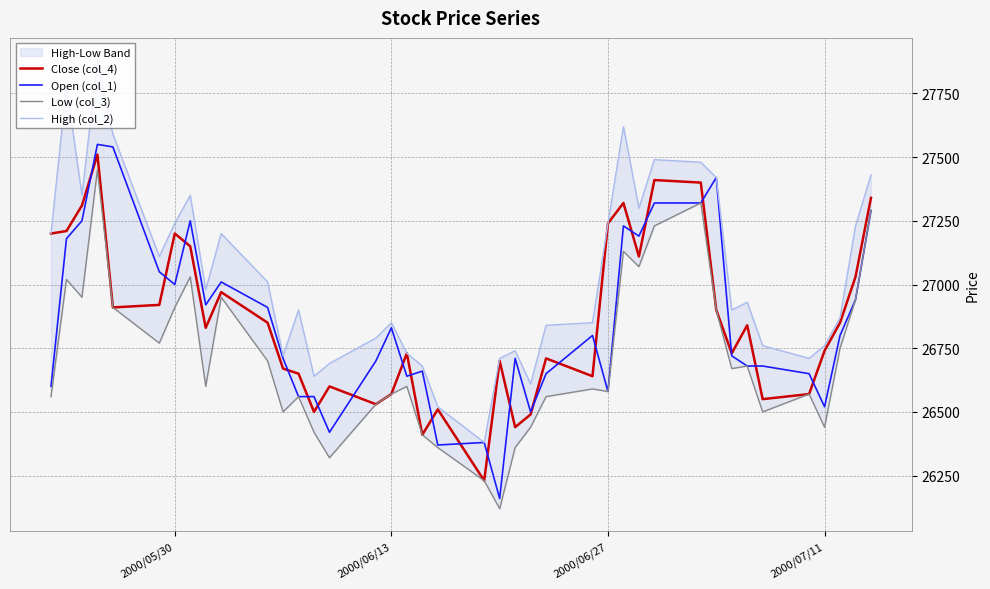

The value of Close (col_4) at 2000/05/30 is 38723. True or false?

False